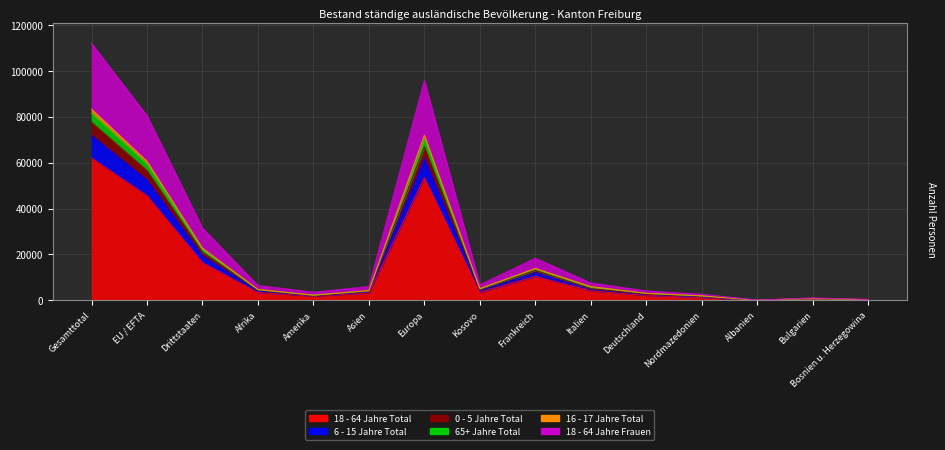

True or false: 18 - 64 Jahre Total and 16 - 17 Jahre Total cross at least once.

False